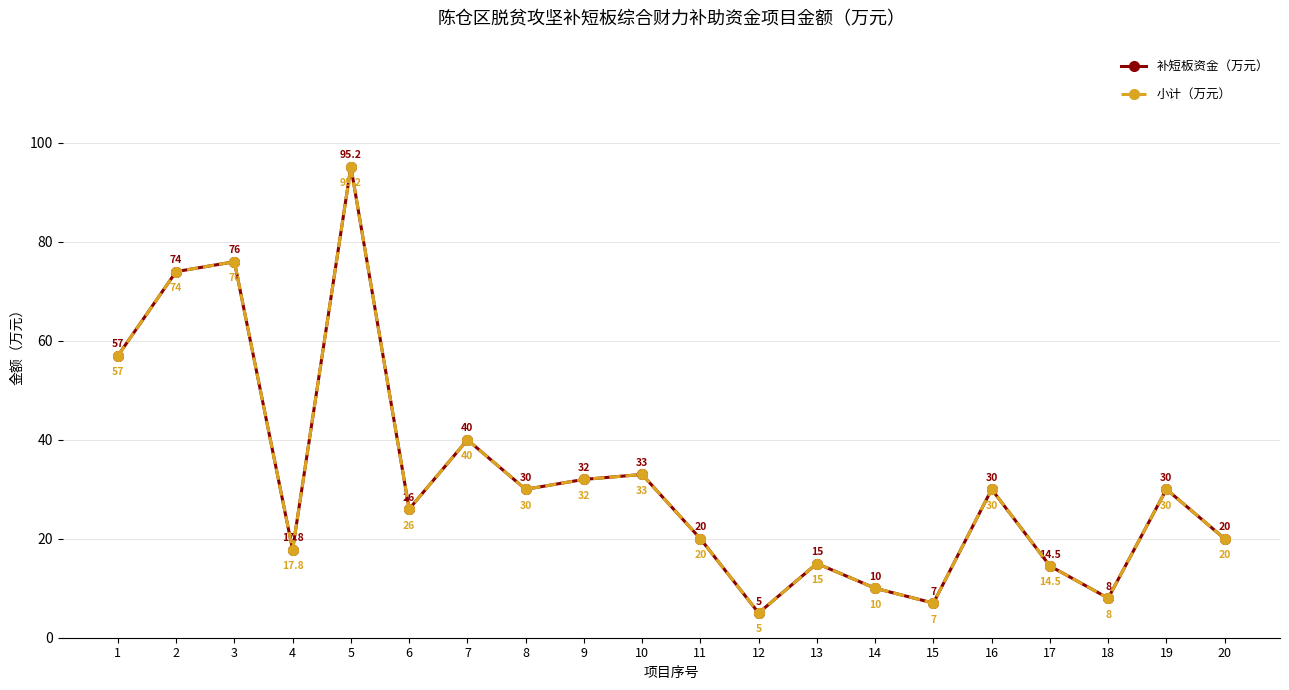

What is the value of the 补短板资金（万元） point at the 8th from the left?

30.0